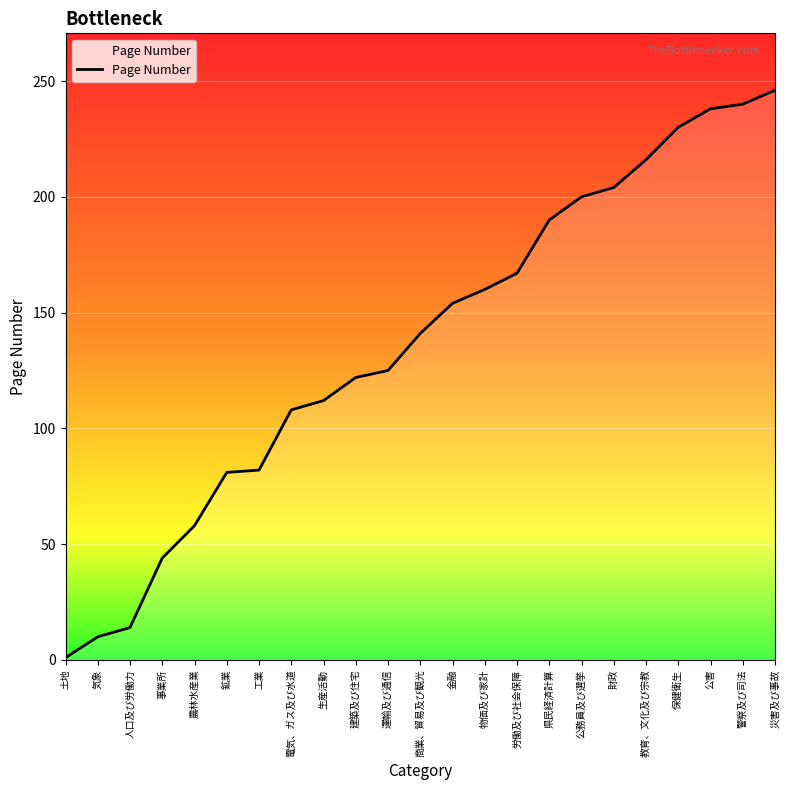

What is the difference between the maximum and minimum values?

245